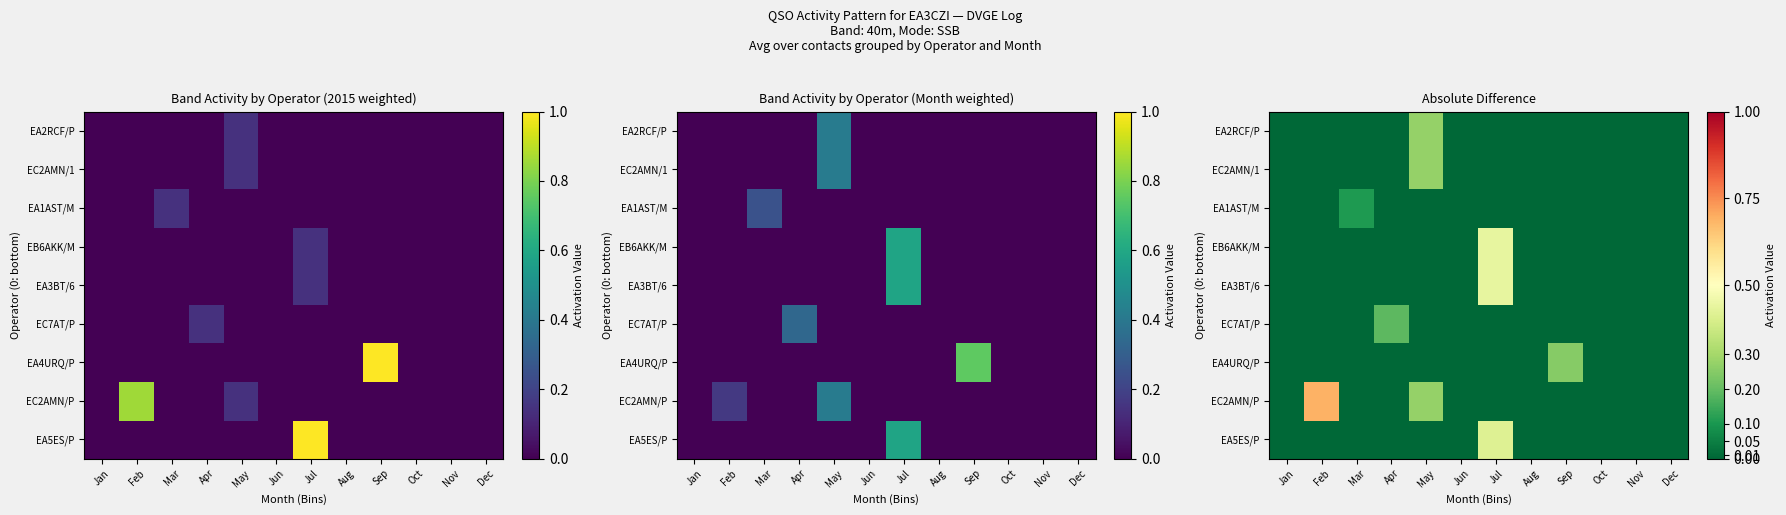

What is the sum of all EA5ES/P values?

0.4